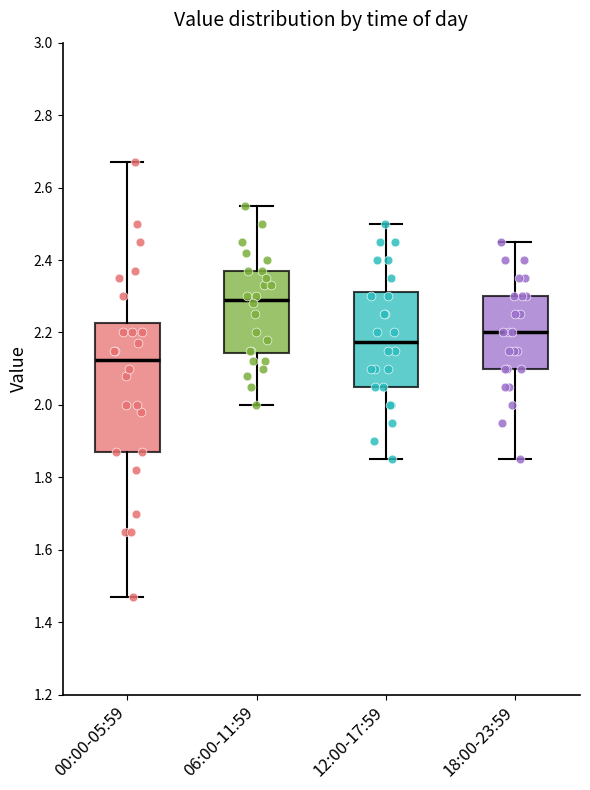

Where does the median line of the box for 06:00-11:59 sit on the y-axis? The values are not printed on the chart, so give them approximately, as read against the axis.

2.30